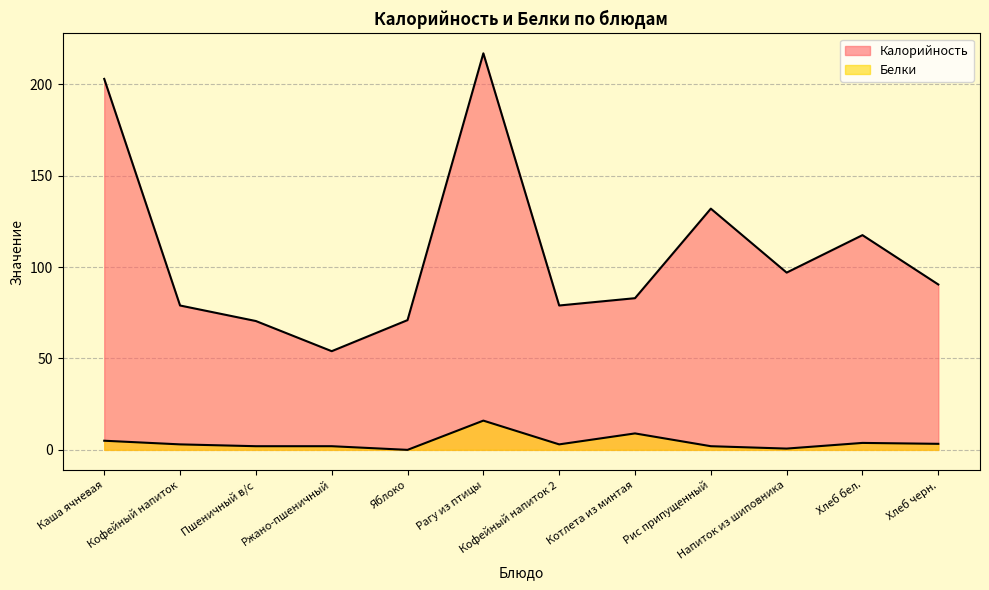

Is it true that Калорийность equals 70.9 at Хлеб бел.?

False